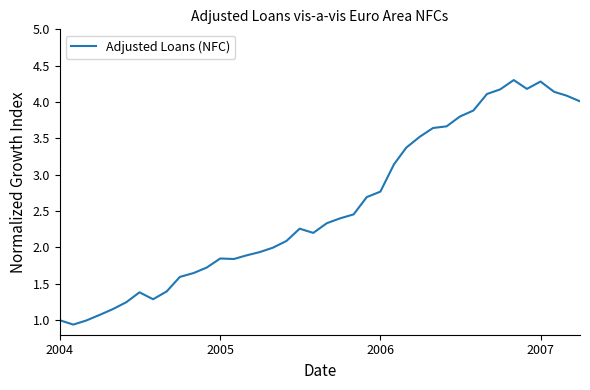

What is the difference between the maximum and minimum values?

3.4